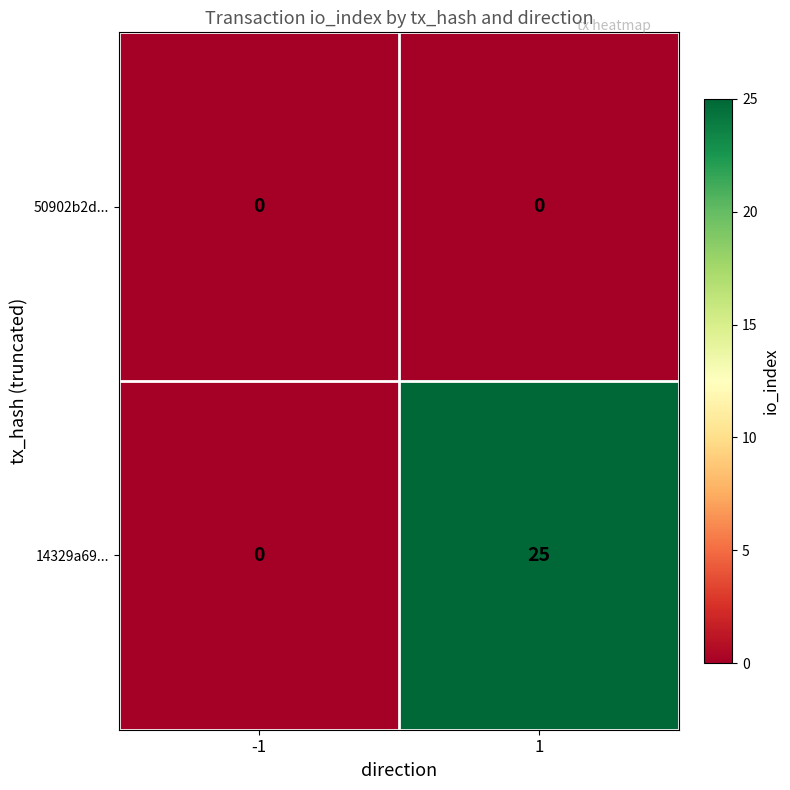

Reading right to left, transcribe all the data shown in this chart.

50902b2d...: 0	0
14329a69...: 25	0